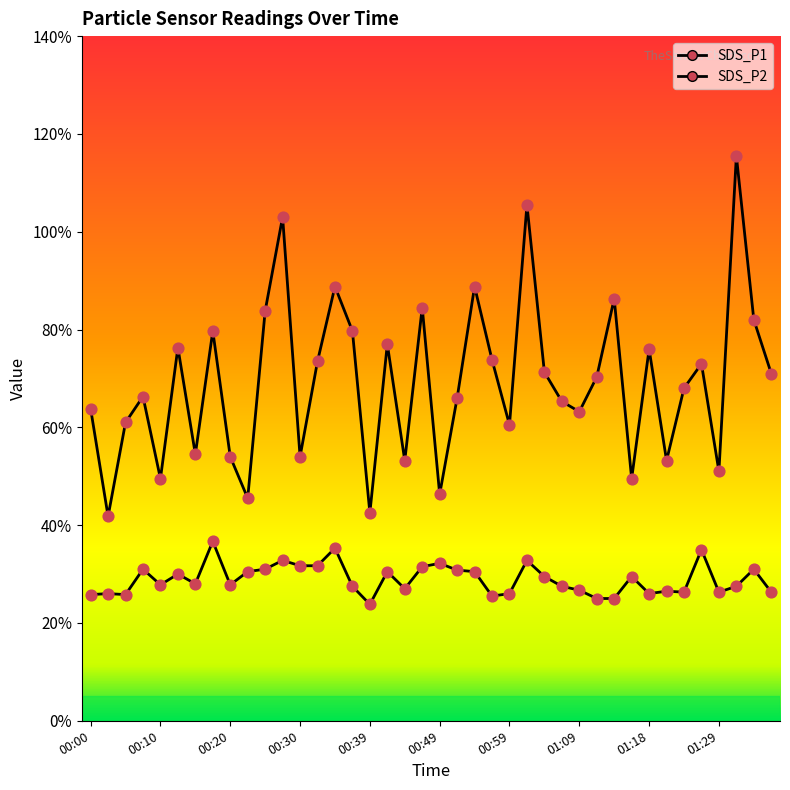

Which series reaches the minimum Y coordinate?

SDS_P2